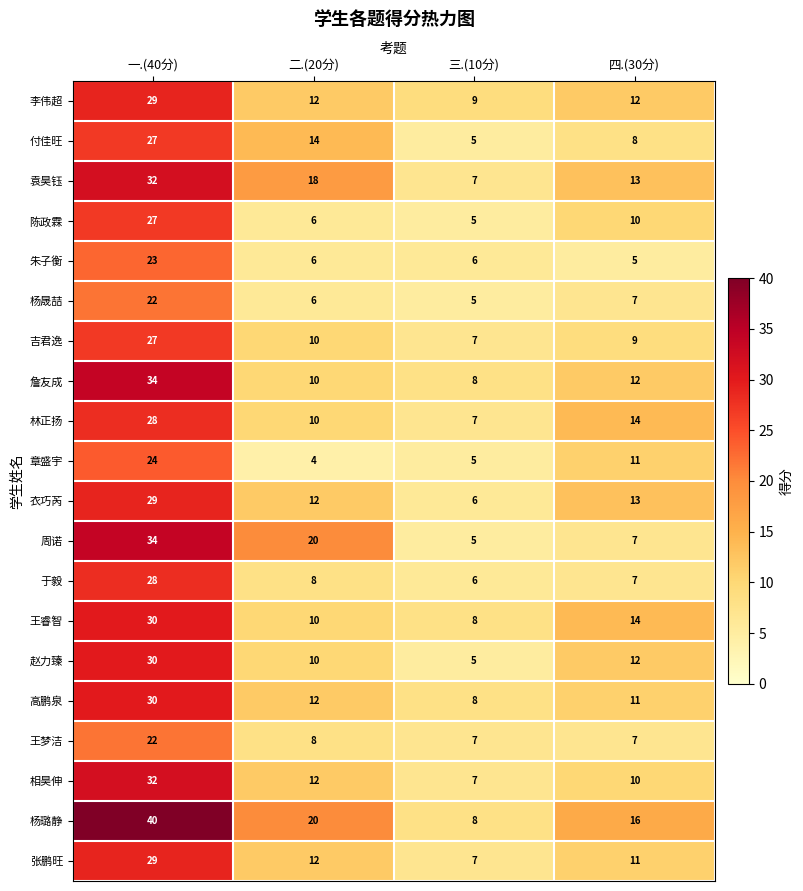

Is the value of 付佳旺 at 一.(40分) greater than the value of 周诺 at 二.(20分)?

Yes